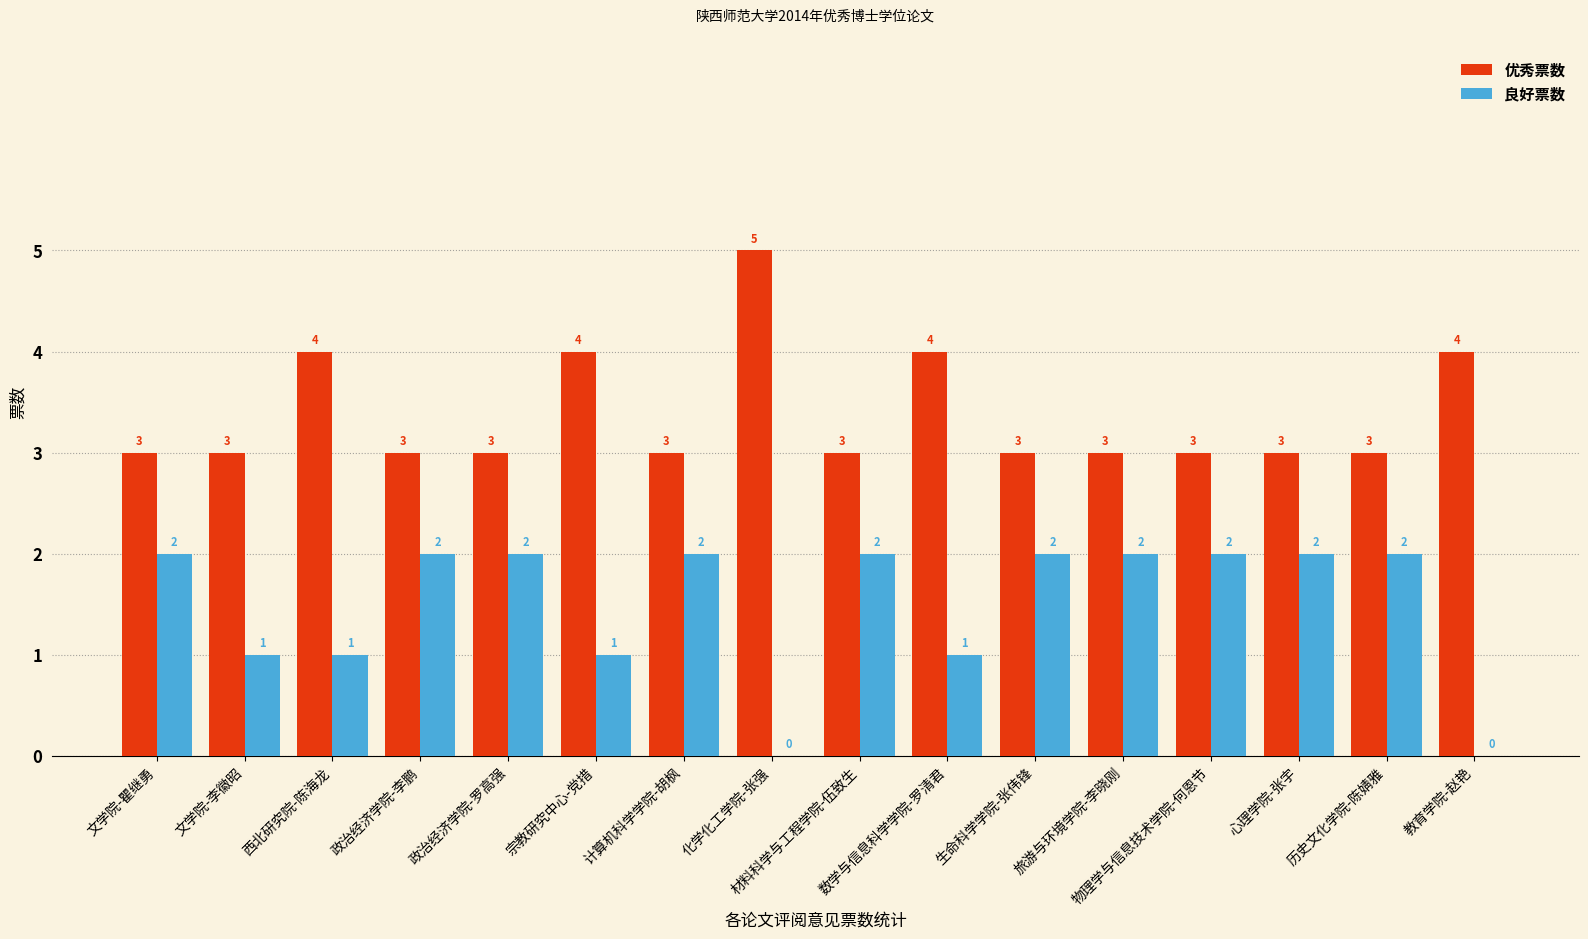

What is the maximum value for 优秀票数?

5